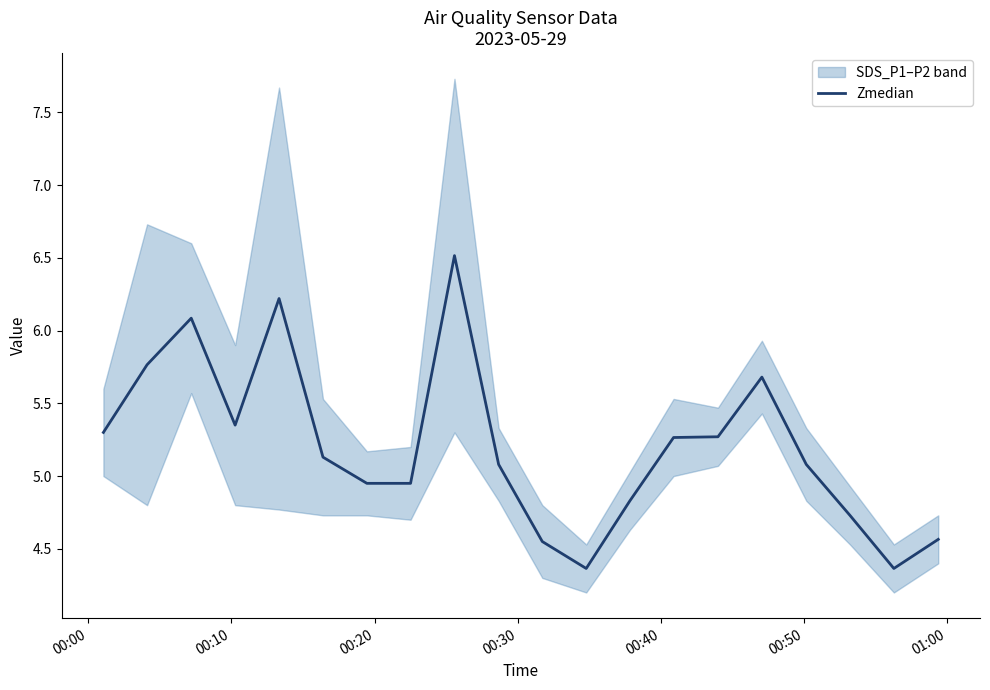

What is the difference between the maximum and second lowest values?

2.2